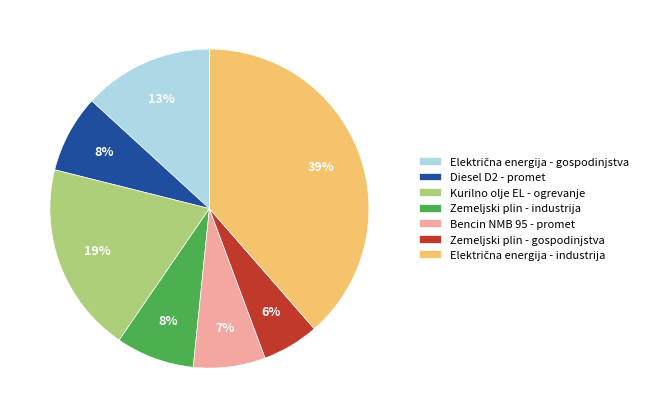

To the nearest percent, what percentage of the pie is Diesel D2 - promet?

8%